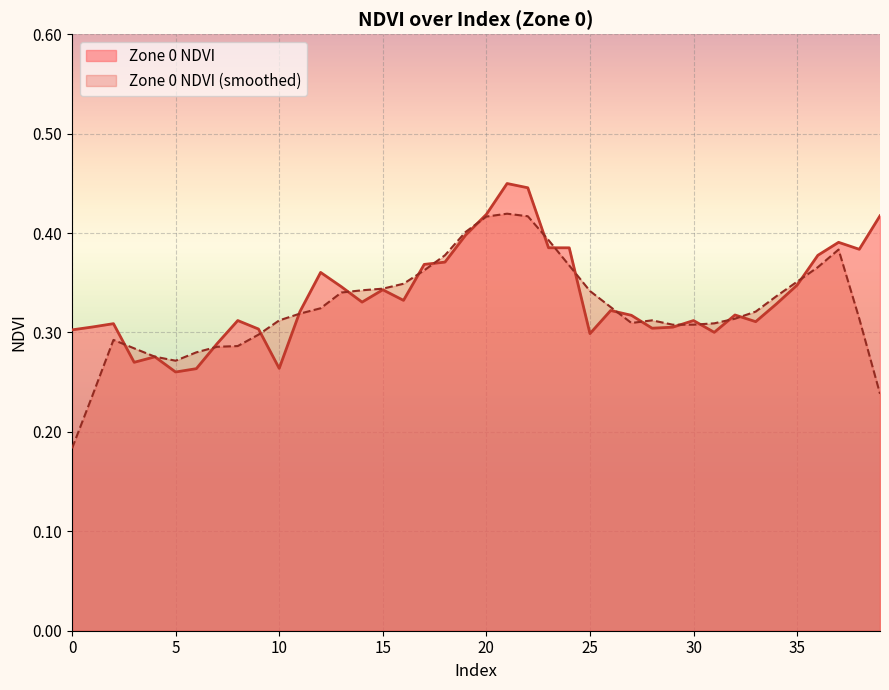

Reading left to right, transcribe all the data shown in this chart.

0.3	0.3	0.3	0.3	0.3	0.3	0.3	0.3	0.3	0.3	0.3	0.3	0.4	0.3	0.3	0.3	0.3	0.4	0.4	0.4	0.4	0.4	0.4	0.4	0.4	0.3	0.3	0.3	0.3	0.3	0.3	0.3	0.3	0.3	0.3	0.3	0.4	0.4	0.4	0.4